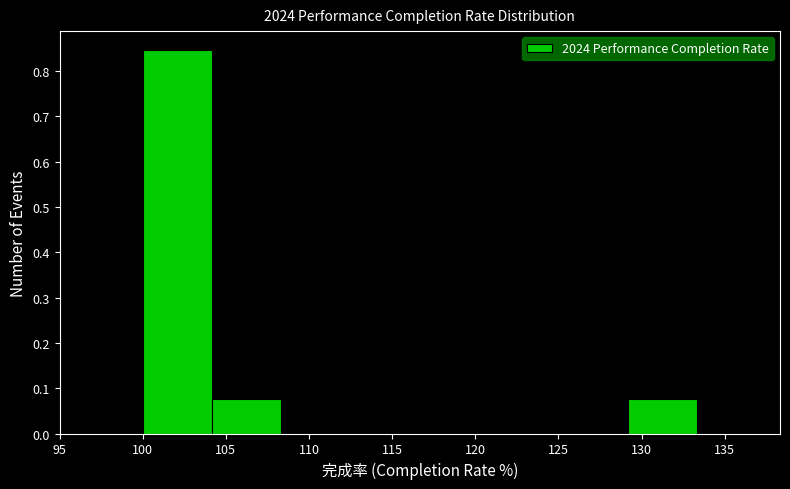

What is the height of the bar covering 100.0 to 104.0 on the x-axis? Neither the bar edges nor the heights are printed on the chart, so give them approximately, as read against the axes.

0.85